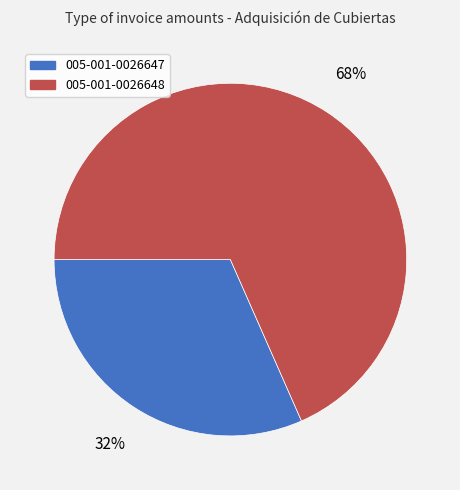

Which category has the smallest portion of the pie?

005-001-0026647